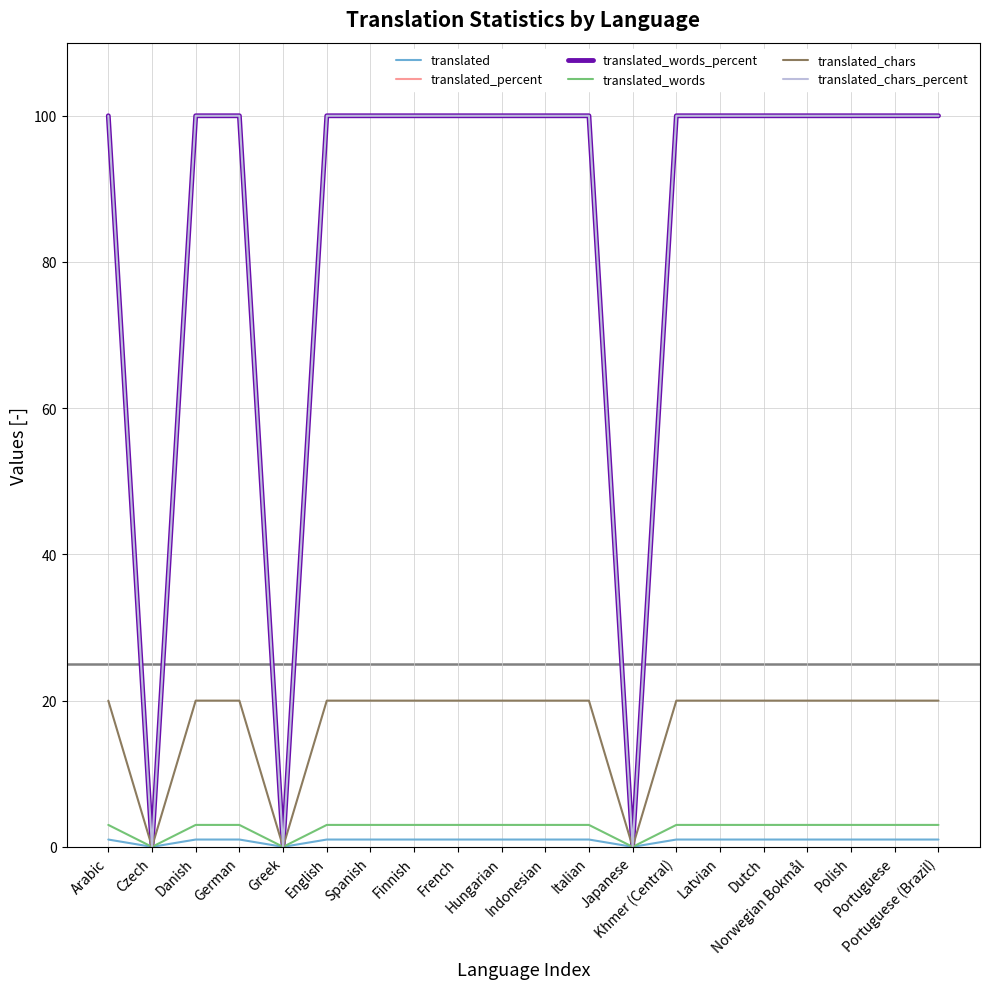

True or false: translated_words_percent and translated cross at least once.

False